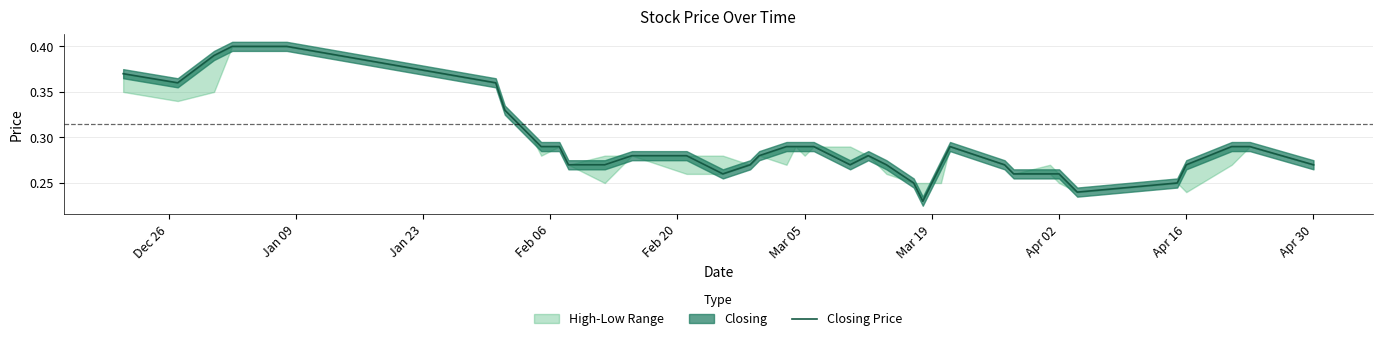

What is the minimum value shown in the chart?

0.2